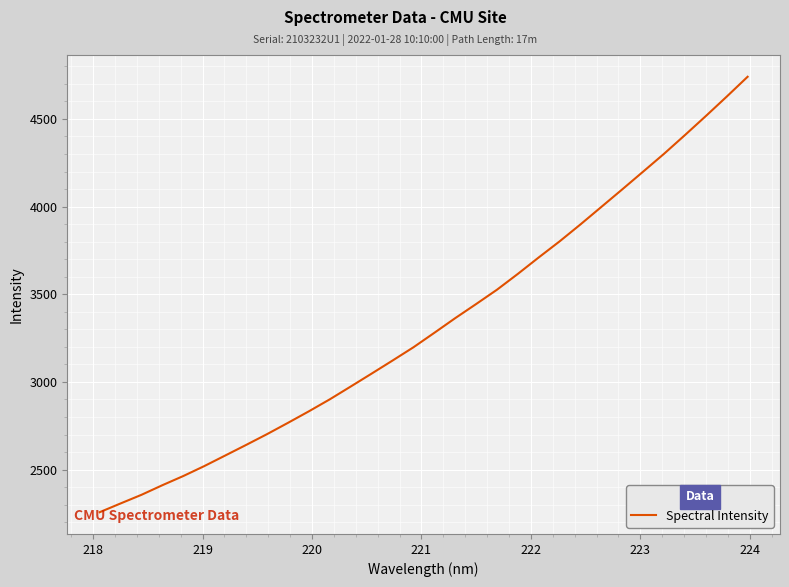

Does the chart display data point markers on the line(s)?

No